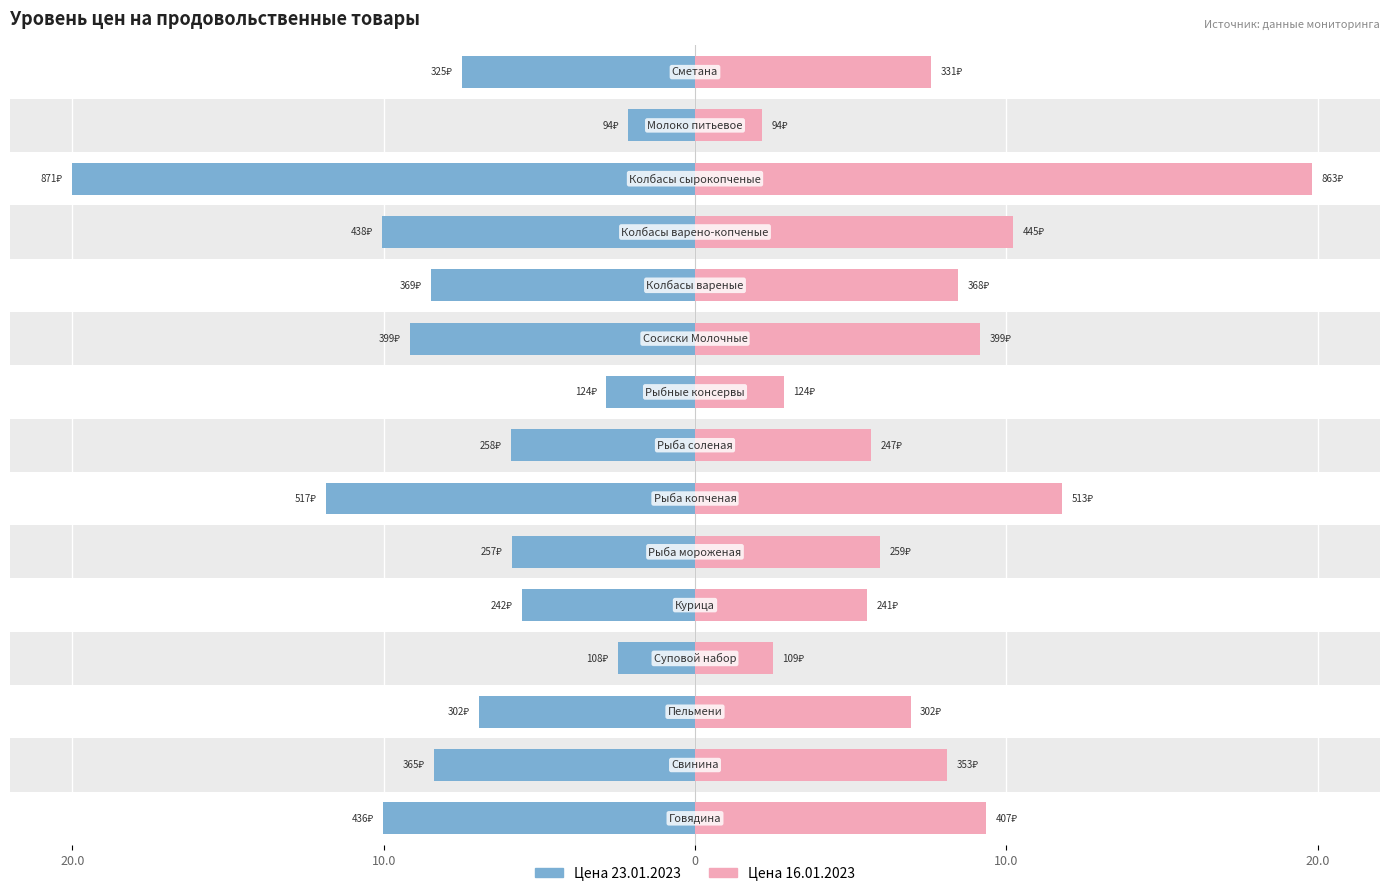

Between 6 and 14, which is larger?

14